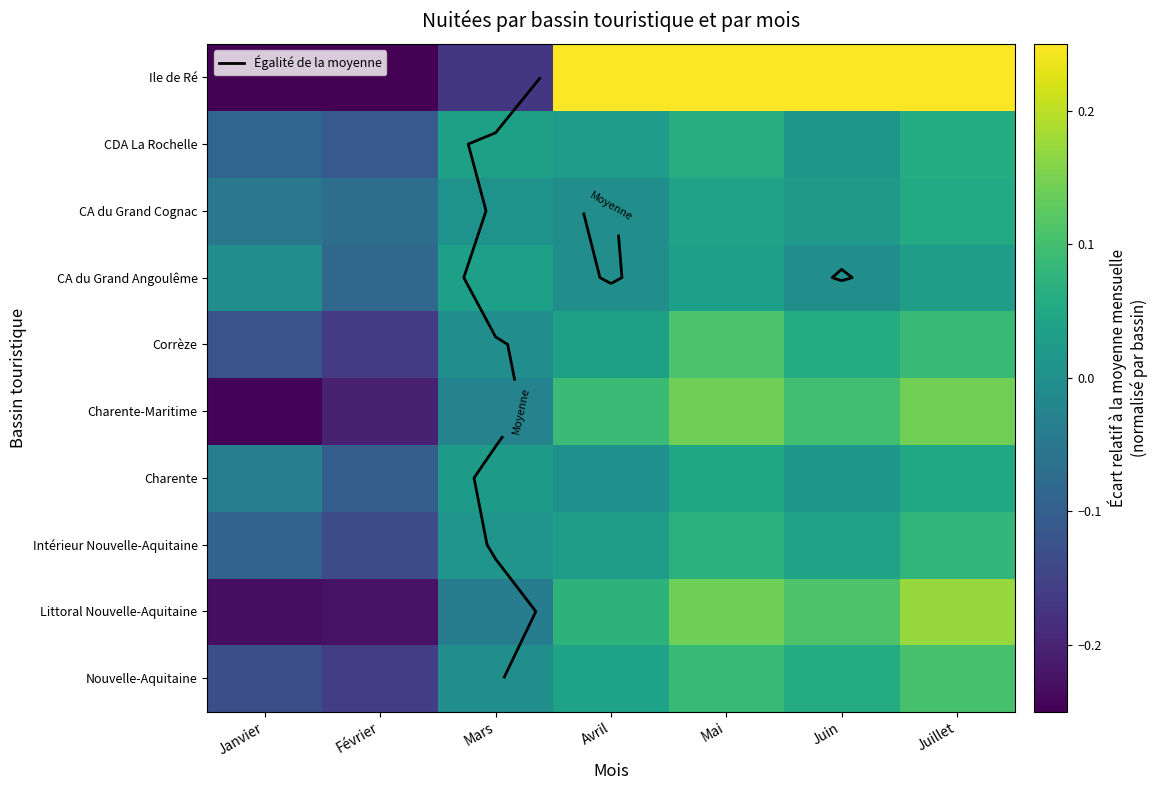

How many negative values does the Nouvelle-Aquitaine series have?

3